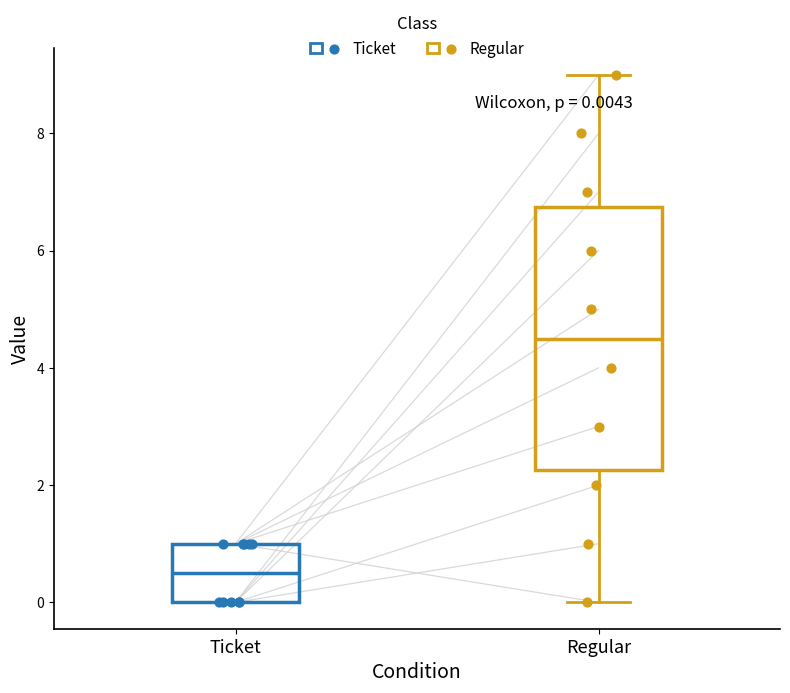

Which box is the tallest, from its lower edge to its upper edge?

Regular